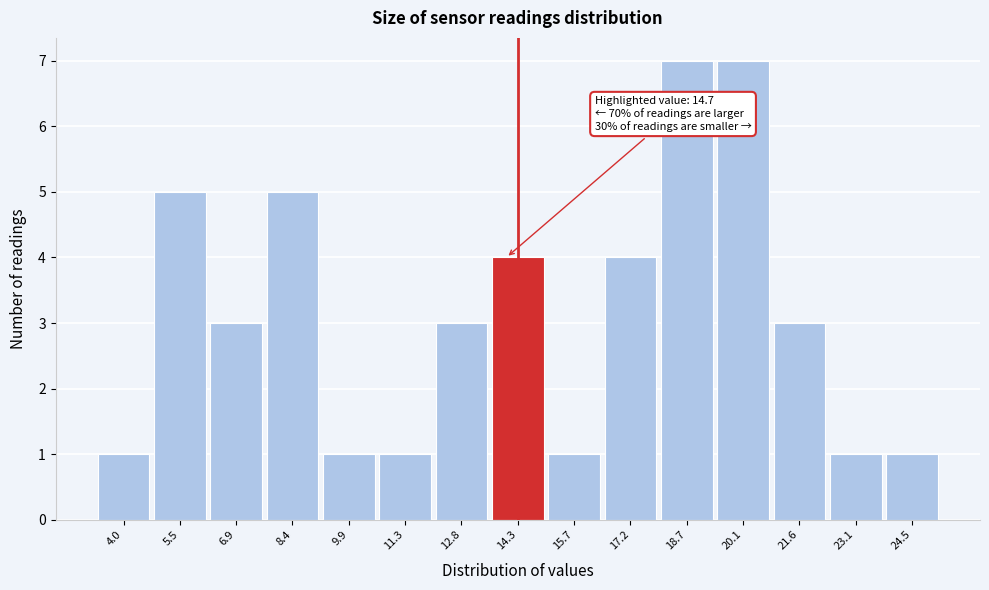

Reading right to left, extract all data points from this chart.

24.5=1	23.1=1	21.6=3	20.1=7	18.7=7	17.2=4	15.7=1	14.3=4	12.8=3	11.3=1	9.9=1	8.4=5	6.9=3	5.5=5	4.0=1